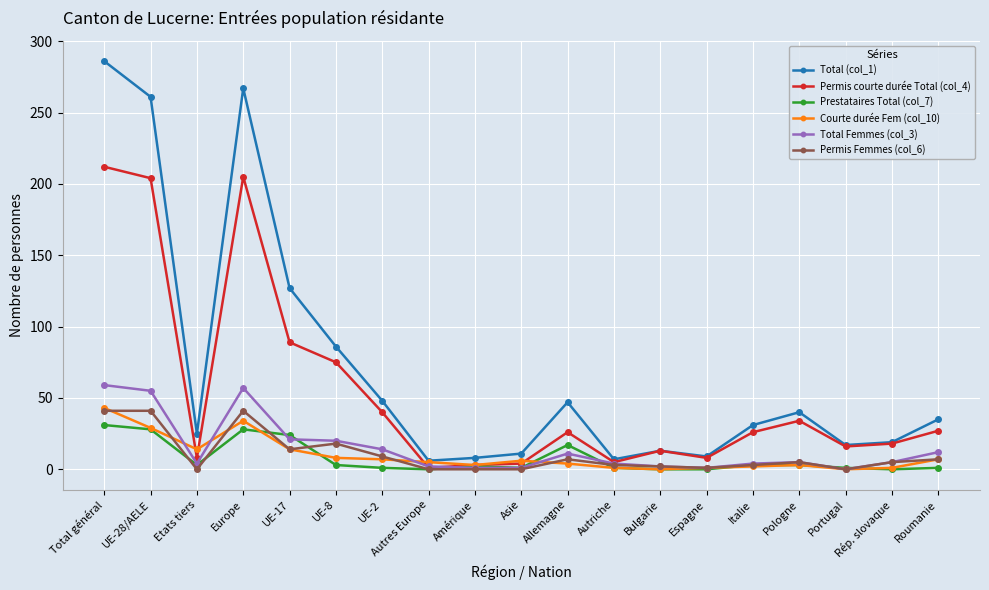

Which series has the widest spread of values?

Total (col_1)